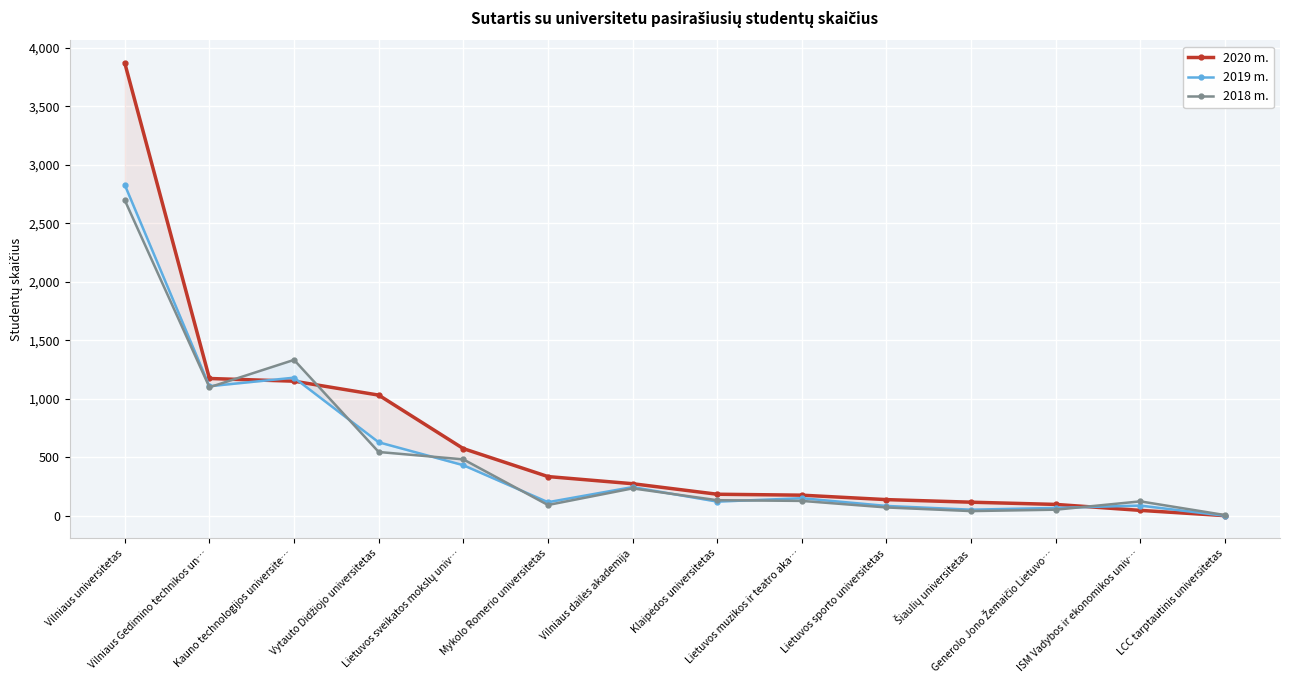

How many data points in 2020 m. are less than 274?

7